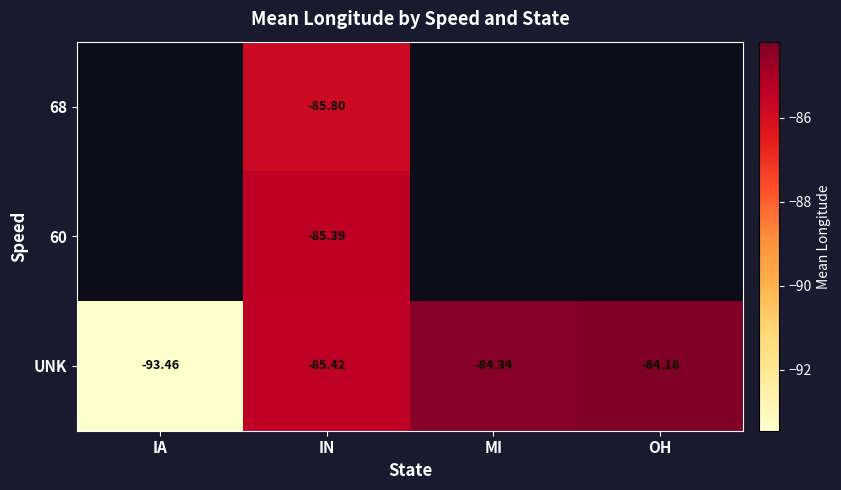

Is the value of 68 at IN greater than the value of UNK at IN?

No